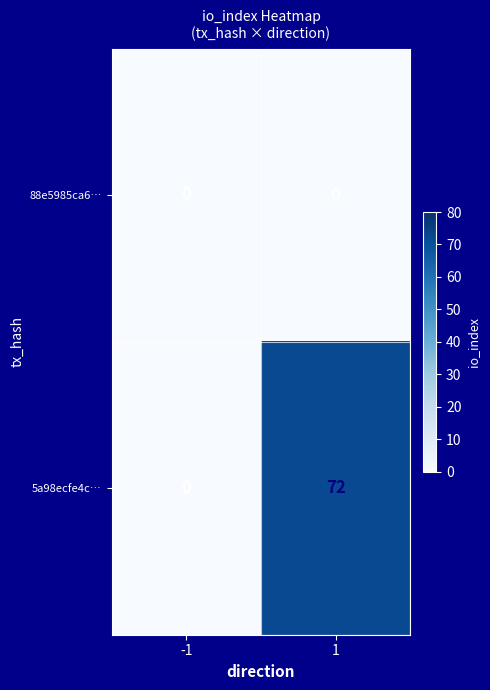

Which series has the largest range (max minus min)?

5a98ecfe4c…